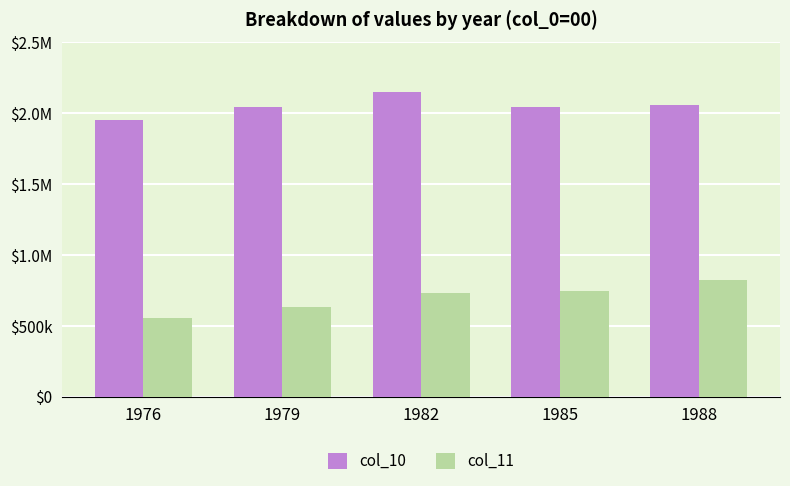

What is the difference between the second highest and minimum values in the col_11 series?

186447